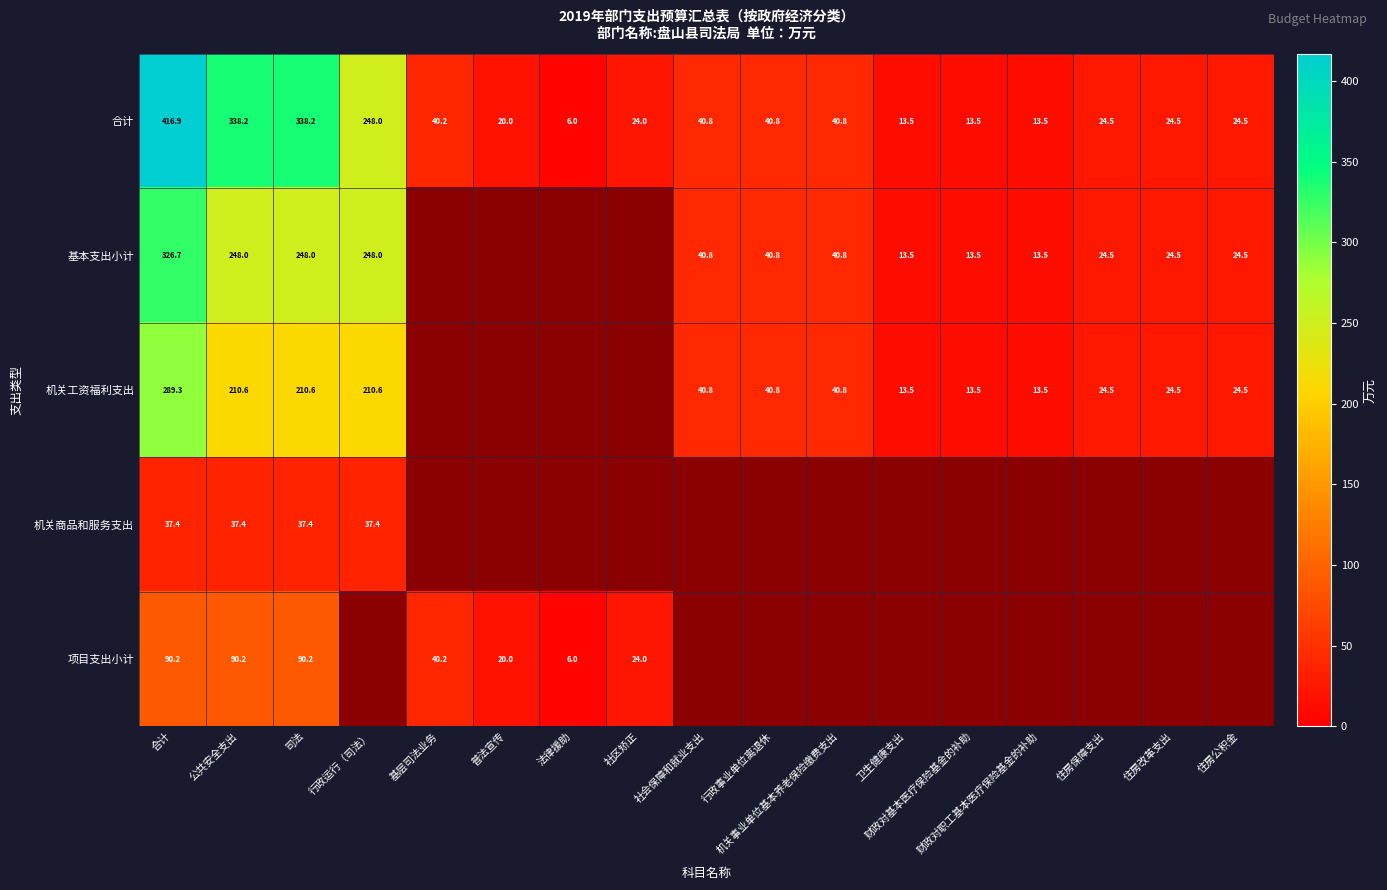

Which series changed the most between 普法宣传 and 机关事业单位基本养老保险缴费支出?

合计